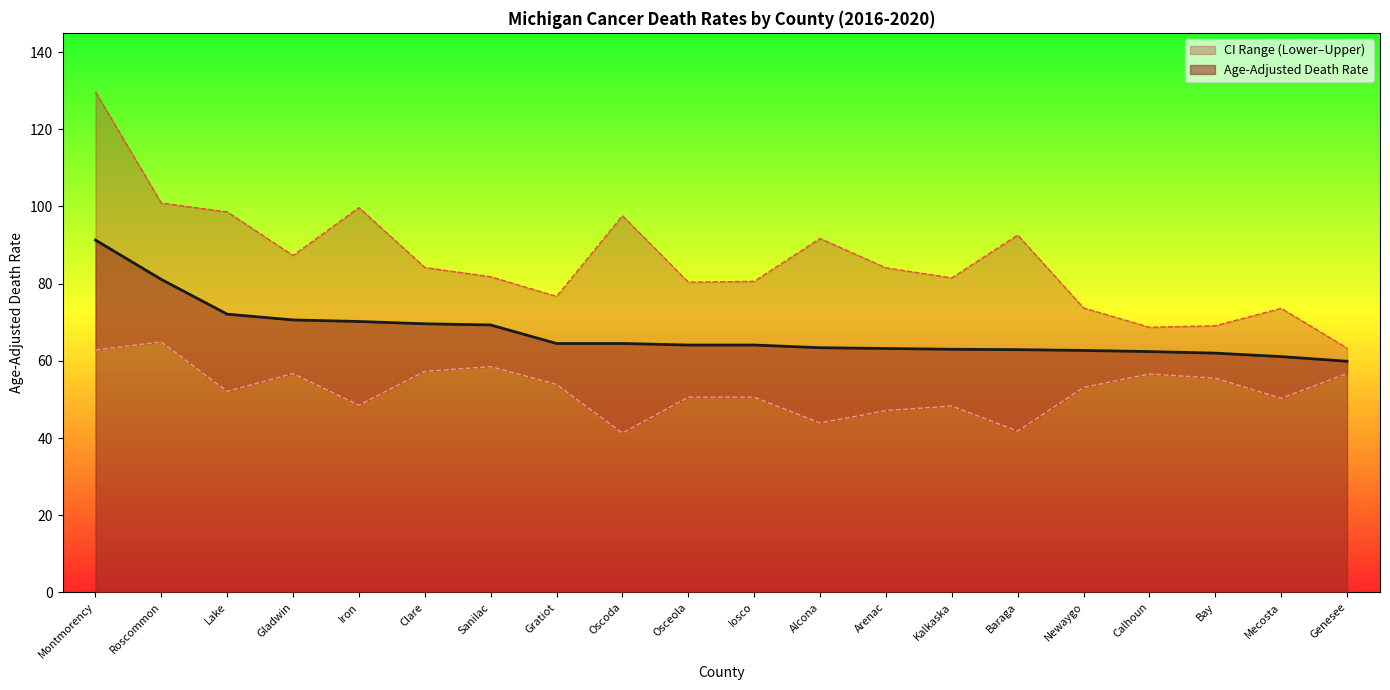

True or false: Age-Adjusted Death Rate has a value of 81.9 at Baraga.

False